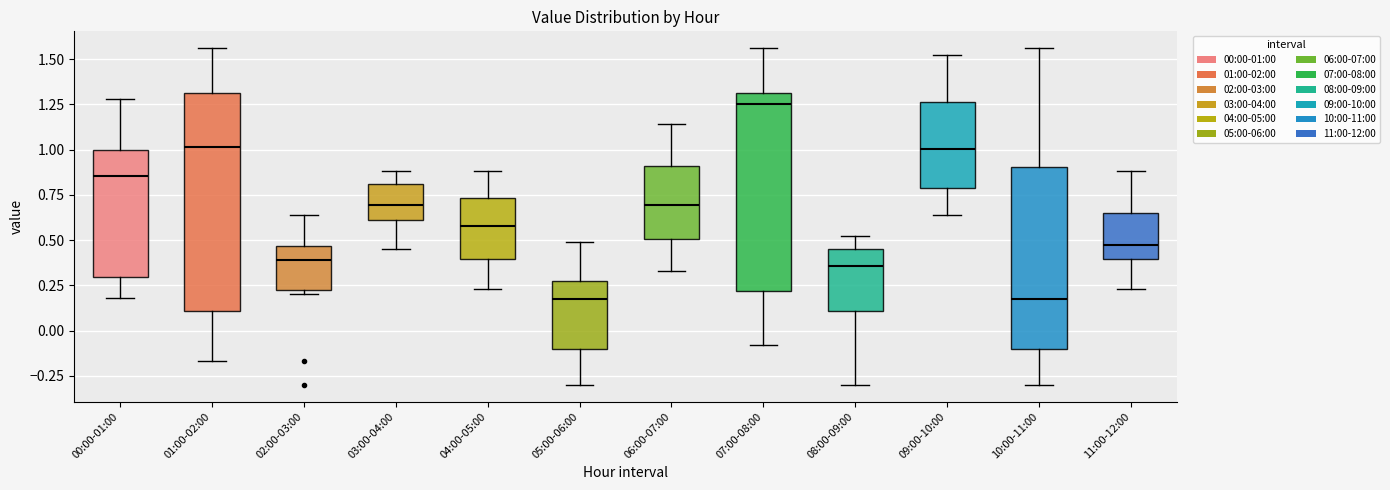

Reading left to right, read every box against the y-axis: the position of its median line, the range the box covers, and the ends of its whiskers. The values are not printed on the chart, so give them approximately, as read against the axis.

00:00-01:00: median 0.85, box 0.30 to 1.00, whiskers 0.20 to 1.30
01:00-02:00: median 1.00, box 0.10 to 1.30, whiskers -0.15 to 1.55
02:00-03:00: median 0.40, box 0.20 to 0.45, whiskers 0.20 (just below the box's lower edge) to 0.65
03:00-04:00: median 0.70, box 0.60 to 0.80, whiskers 0.45 to 0.90
04:00-05:00: median 0.60, box 0.40 to 0.75, whiskers 0.25 to 0.90
05:00-06:00: median 0.20, box -0.10 to 0.30, whiskers -0.30 to 0.50
06:00-07:00: median 0.70, box 0.50 to 0.90, whiskers 0.35 to 1.15
07:00-08:00: median 1.25, box 0.20 to 1.30, whiskers -0.10 to 1.55
08:00-09:00: median 0.35, box 0.10 to 0.45, whiskers -0.30 to 0.50
09:00-10:00: median 1.00, box 0.80 to 1.25, whiskers 0.65 to 1.50
10:00-11:00: median 0.20, box -0.10 to 0.90, whiskers -0.30 to 1.55
11:00-12:00: median 0.50, box 0.40 to 0.65, whiskers 0.25 to 0.90